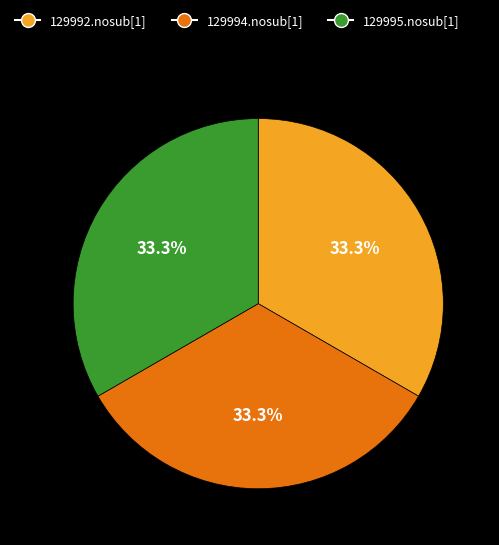

True or false: 129995.nosub[1] accounts for 33% of the total.

True